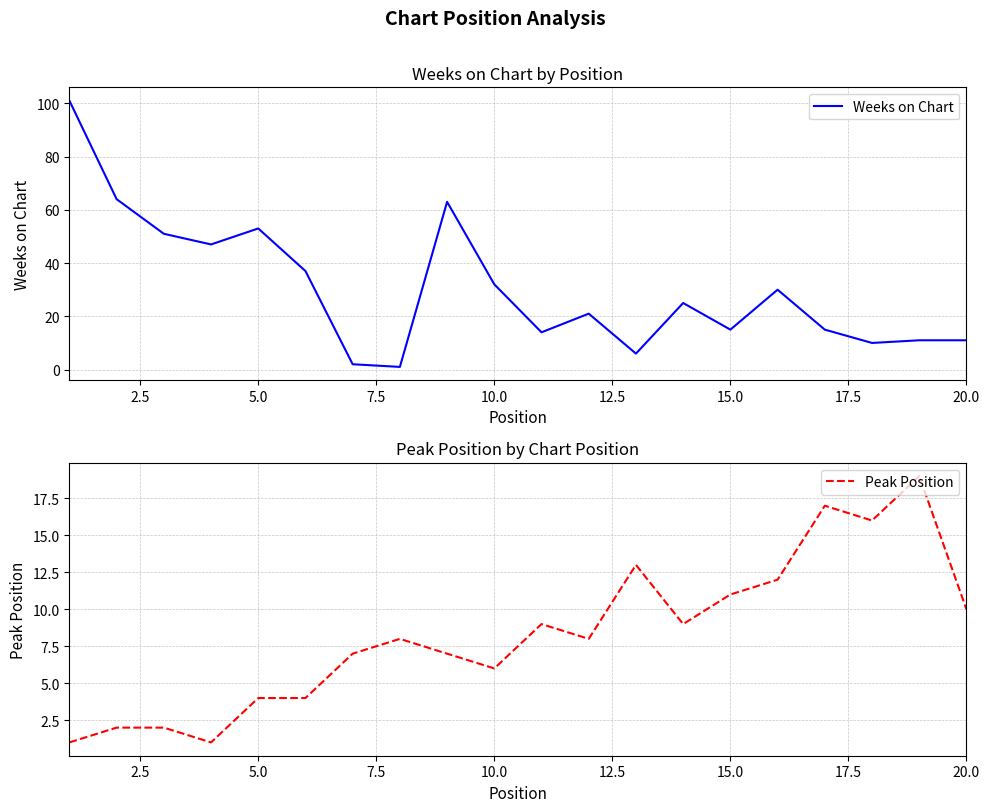

What is the value of the Weeks on Chart point at the 17th from the left?

15